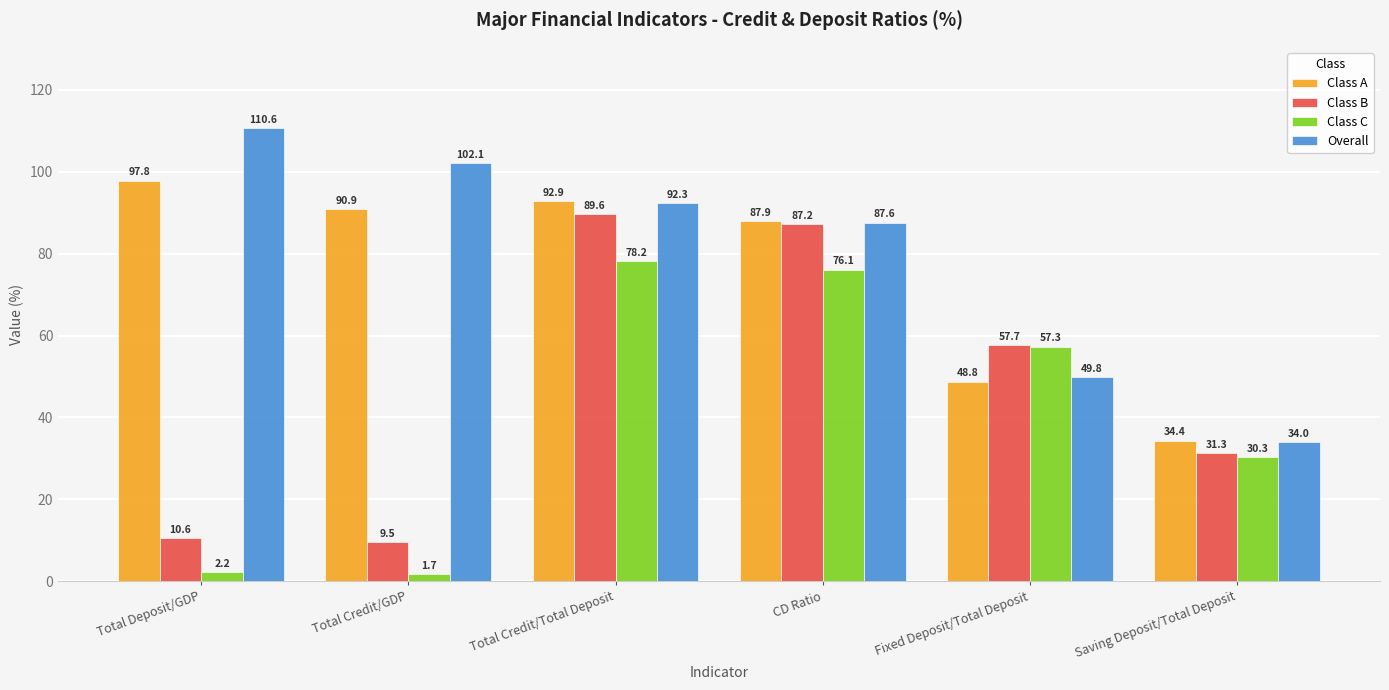

What is the sum of the Class C values at Total Deposit/GDP and Total Credit/Total Deposit?

80.4